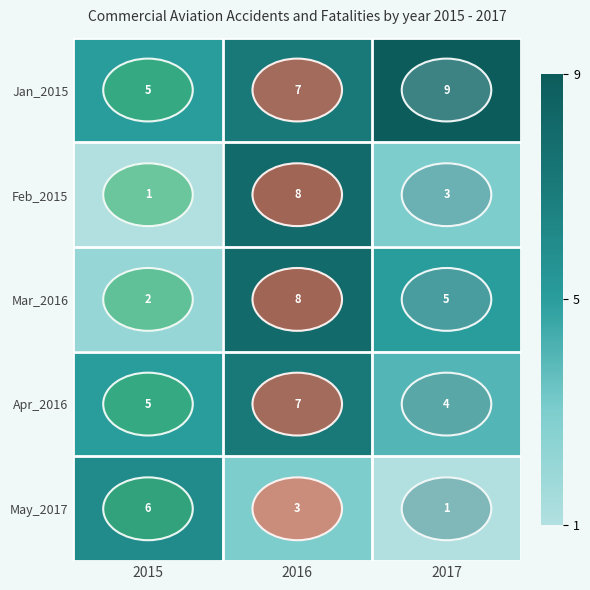

The Jan_2015 series shows 9 at 2015. True or false?

False